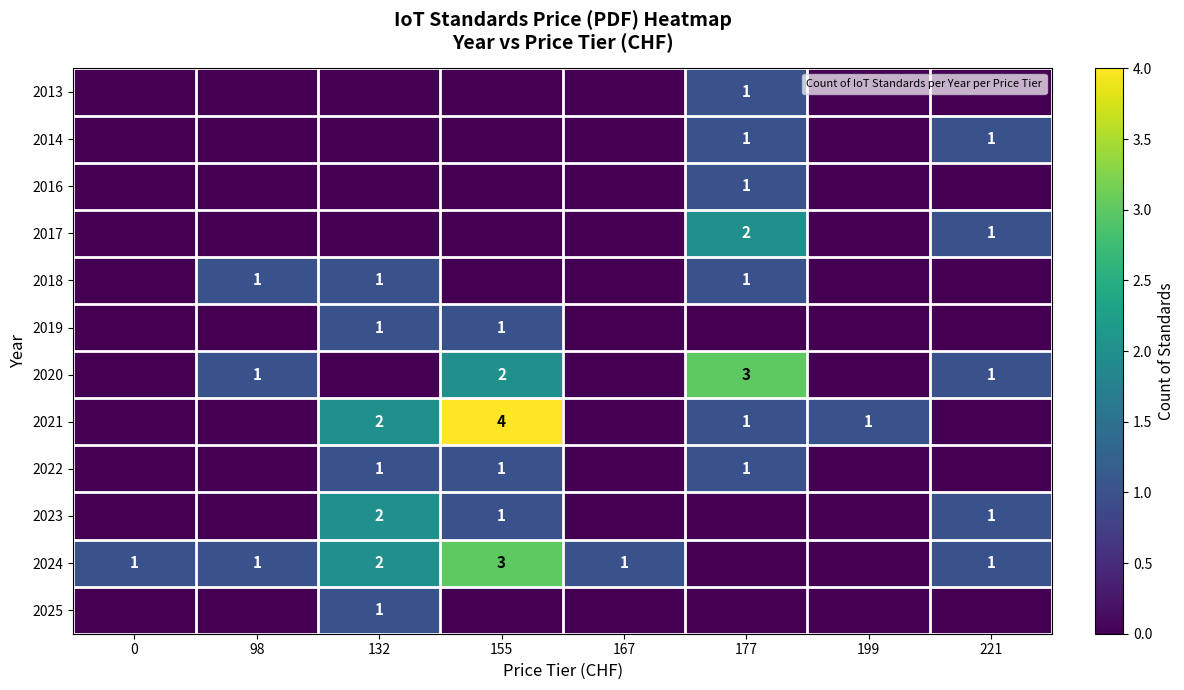

Is it true that 2021 equals 7 at 155?

False